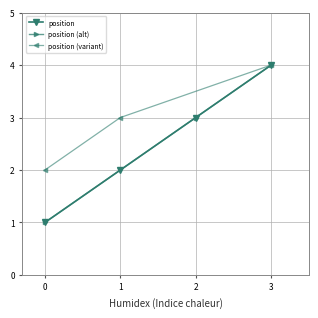

How many values are between 2 and 4?

3